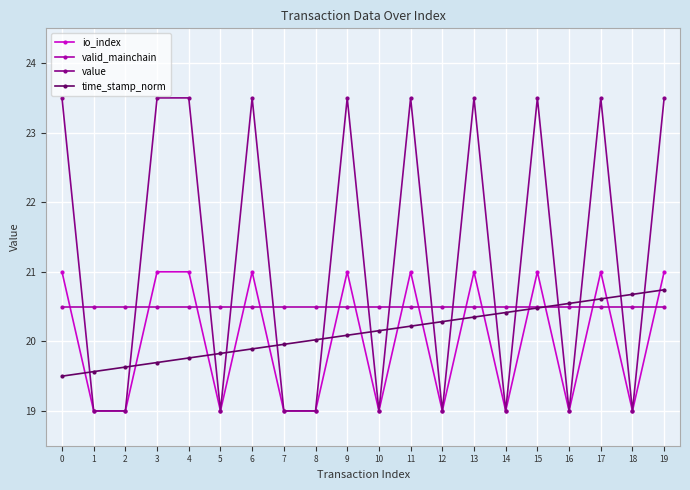

True or false: time_stamp_norm has a value of 20.3 at 13.

True